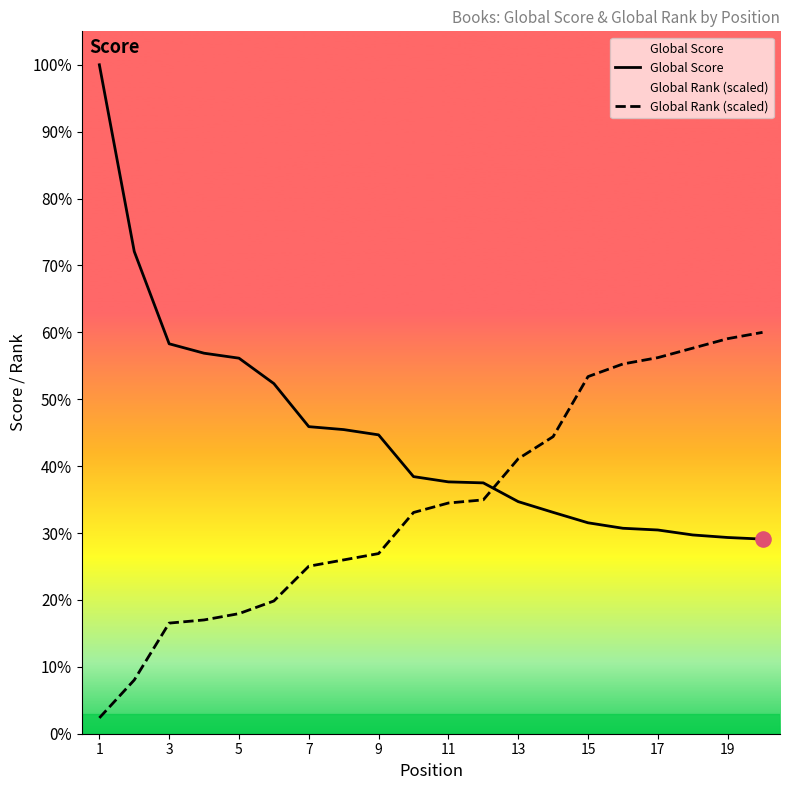

Which series has the largest Y range (max minus min)?

Global Score